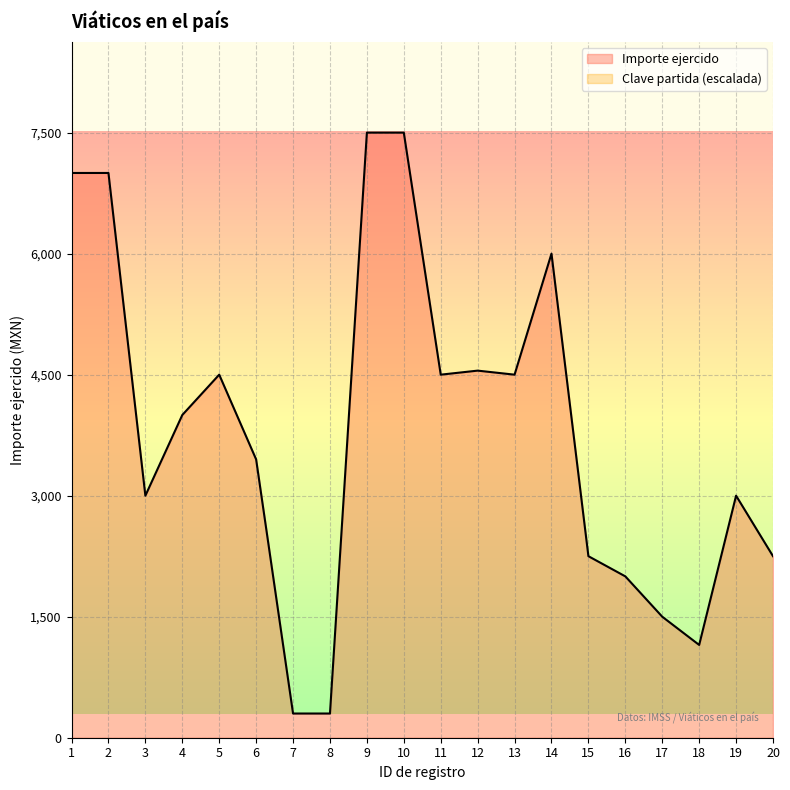

At which label does the data first exceed 4000?

1